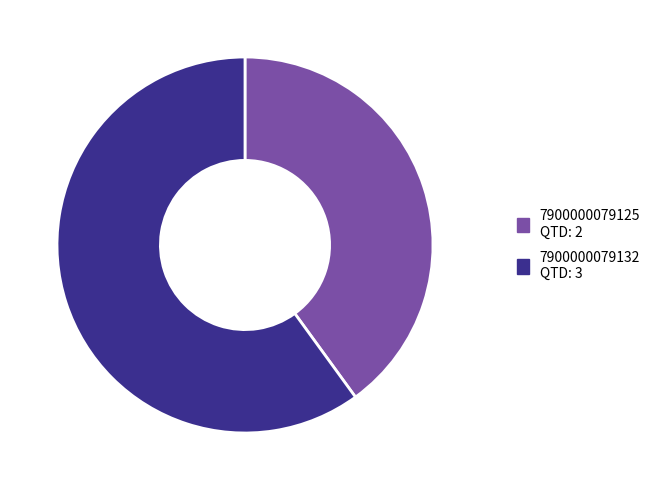

Which slice represents more than half of the pie?

7900000079132